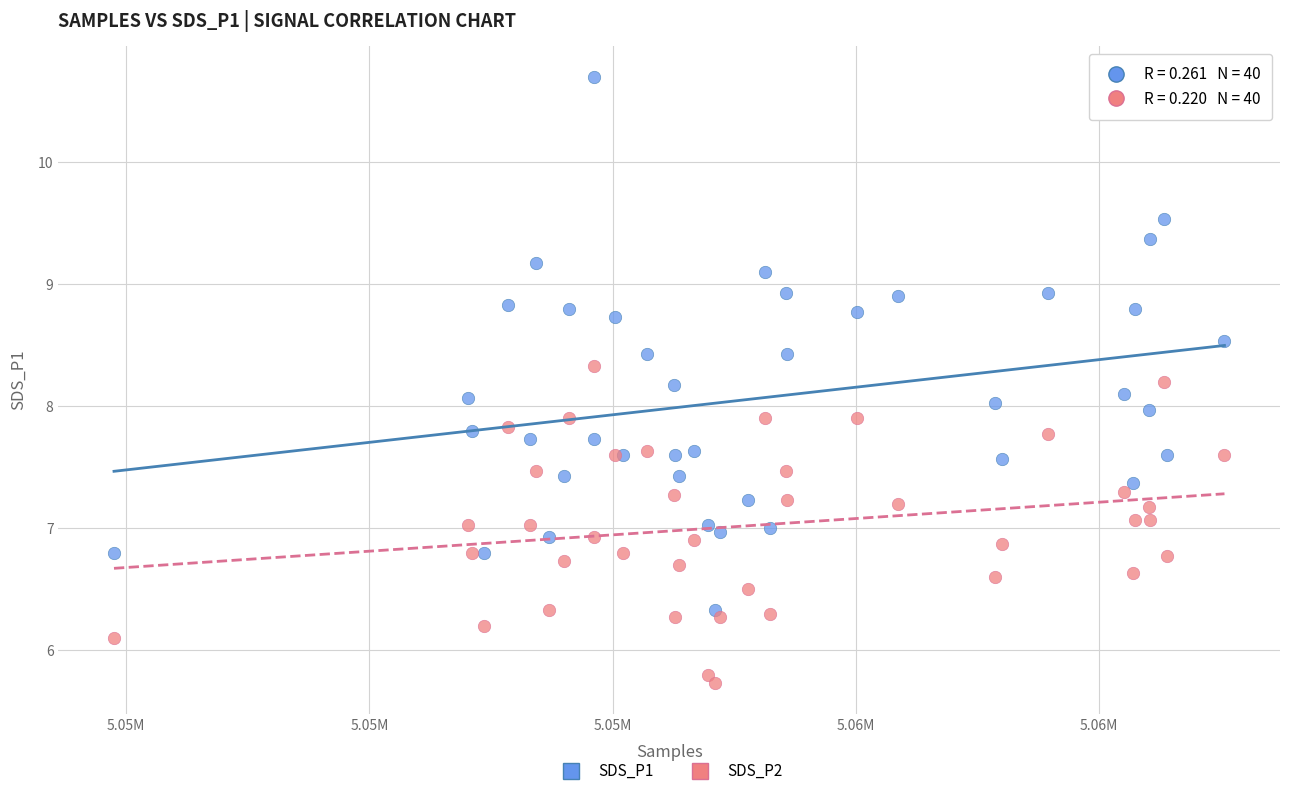

What is the X range (max minus min) for the scatter plot?

9132.0